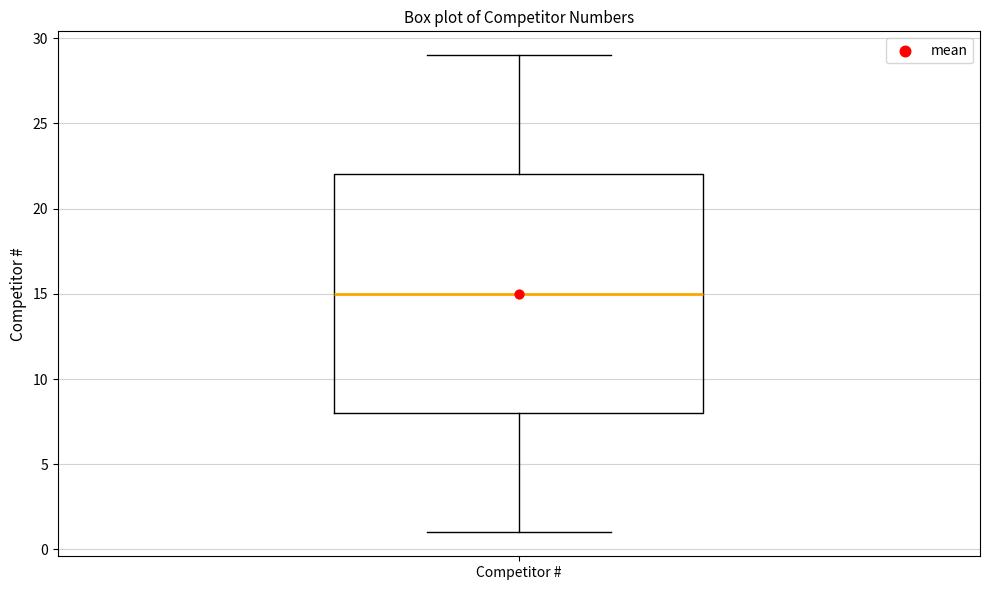

Where does the median line of the box for Competitor # sit on the y-axis? The values are not printed on the chart, so give them approximately, as read against the axis.

15